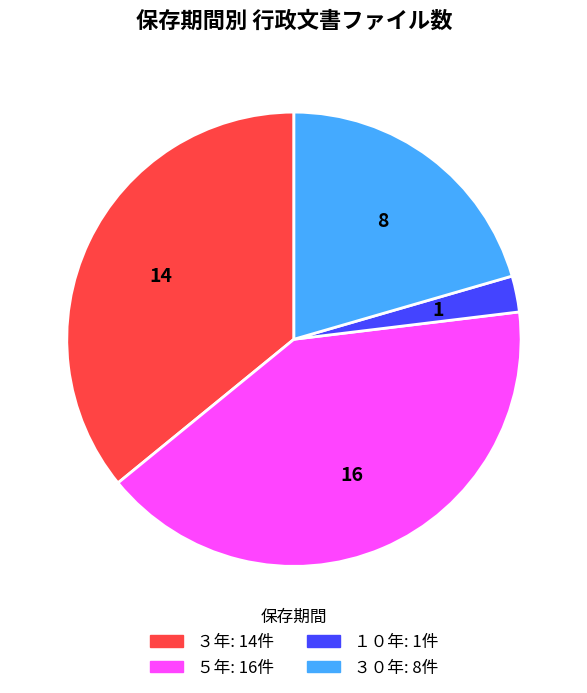

Do ３０年 and ５年 together represent more than half of the pie?

Yes